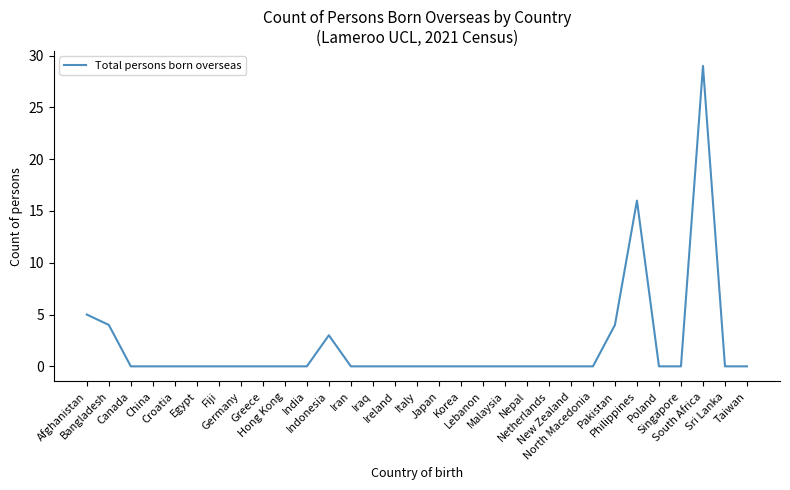

How many lines are shown in the chart?

1